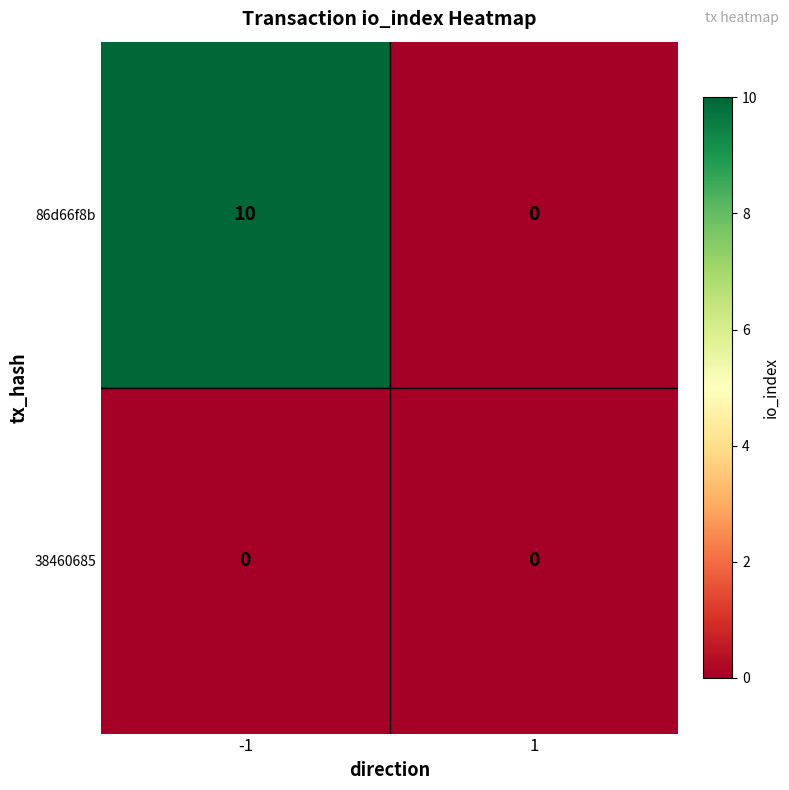

At which category does the chart reach its peak across all series?

-1